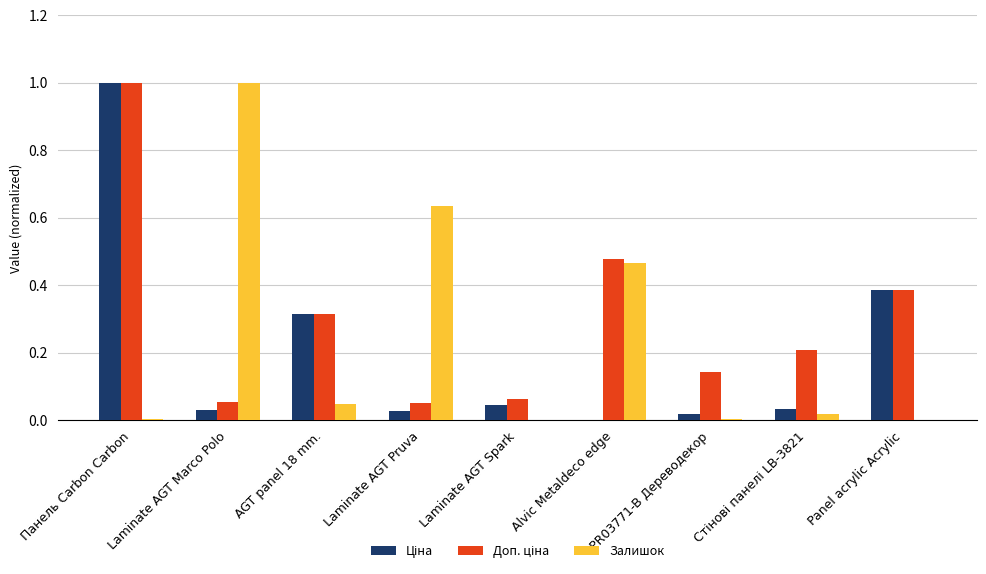

At which category is the sum across all series the highest?

Панель Carbon Carbon